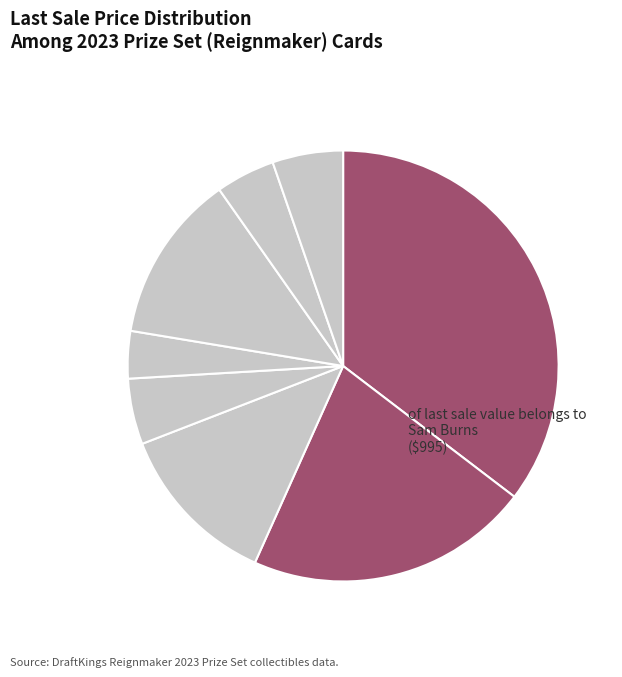

Rank the categories by value from highest to lowest.

Sam Burns, Francesco Molinari, Andrew Putnam, Brendon Todd, Trevor Cone, Sung Kang, MJ Daffue, Greyson Sigg